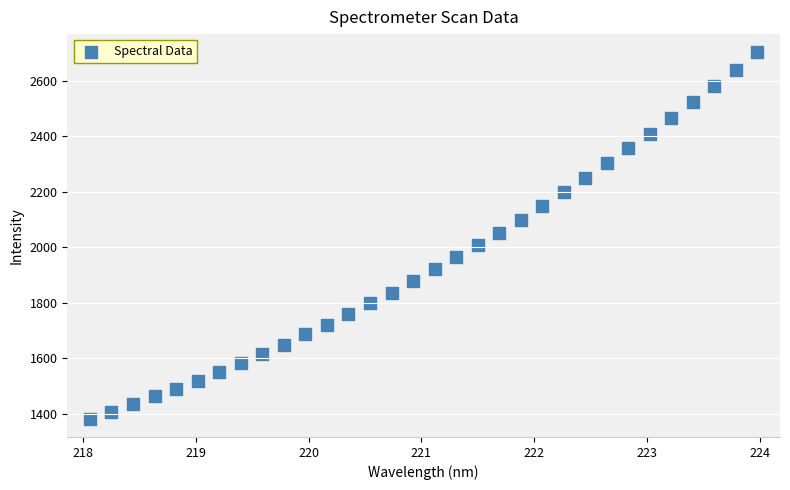

What is the range of X values (max minus min)?

5.9